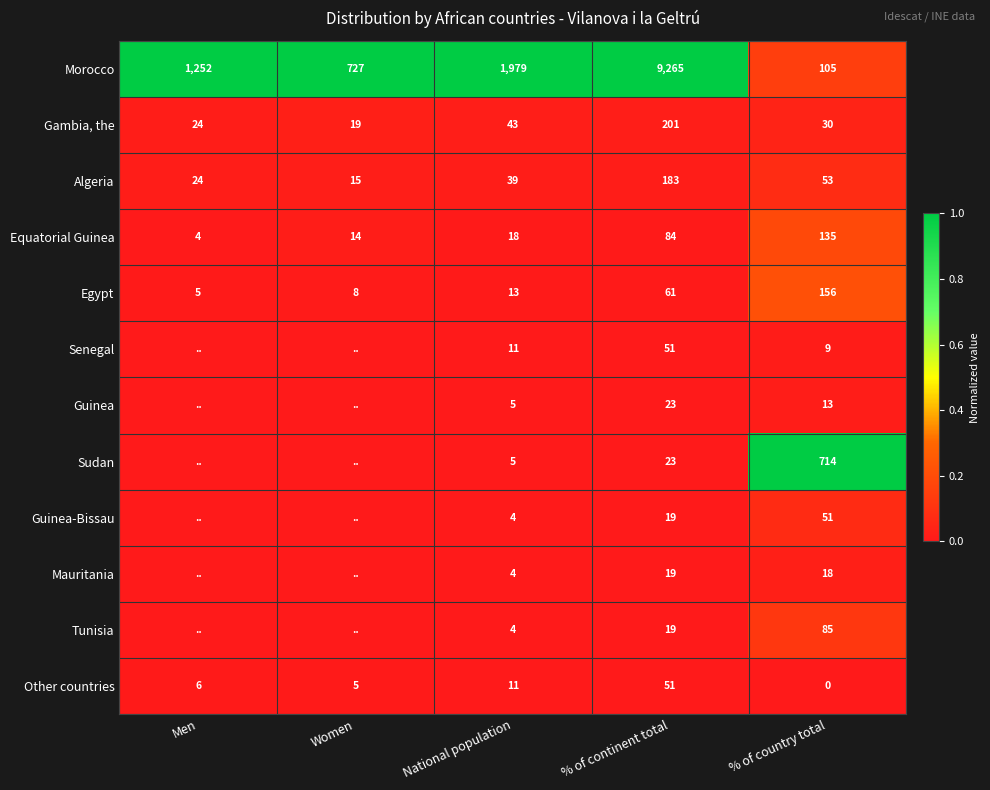

At which label does Other countries reach its minimum?

% of country total